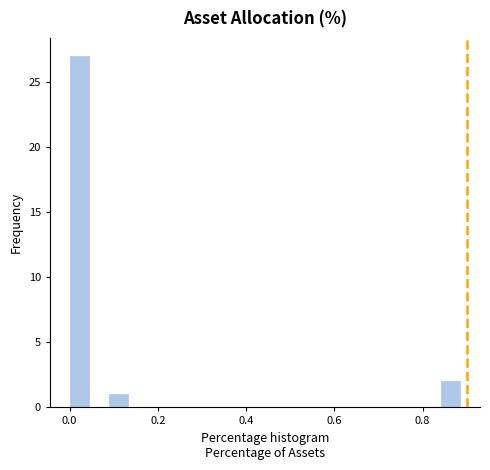

Read against the x-axis, roughly where is the centre of the tallest bar?

0.02